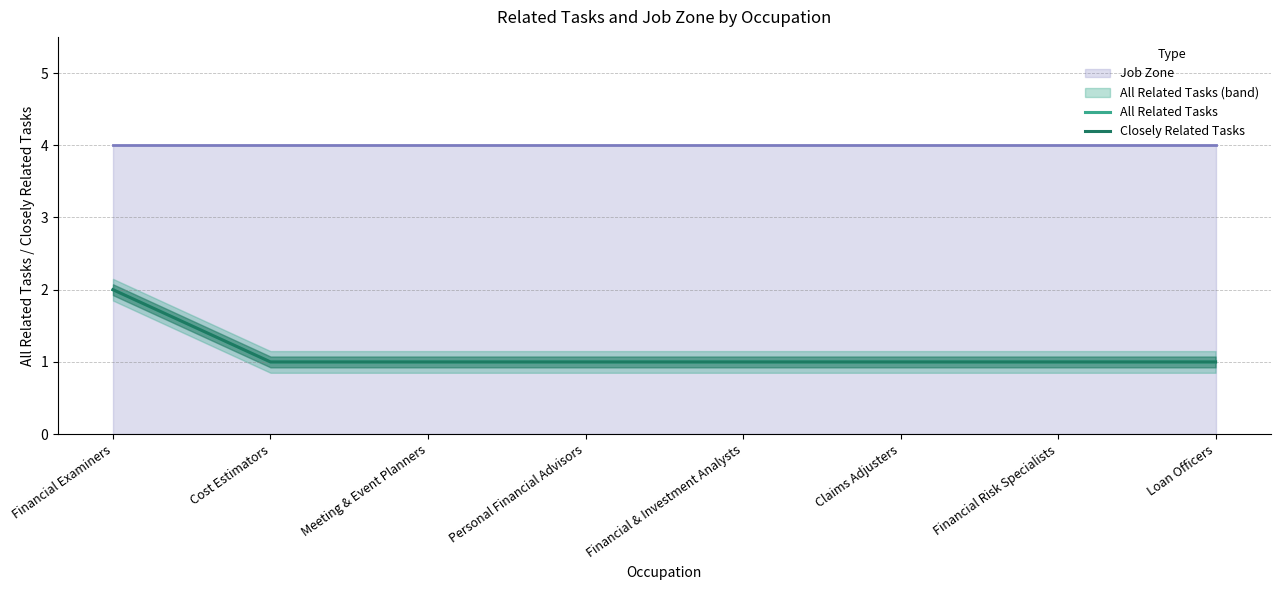

What is the value of the All Related Tasks point at the 2nd from the left?

1